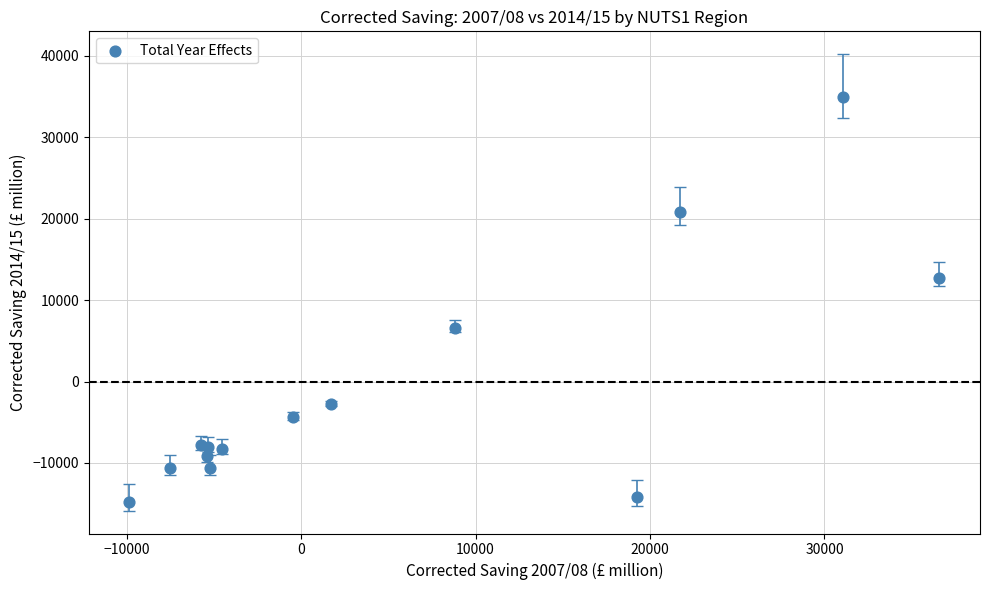

What Y value in the scatter plot is closest to 10105?

12748